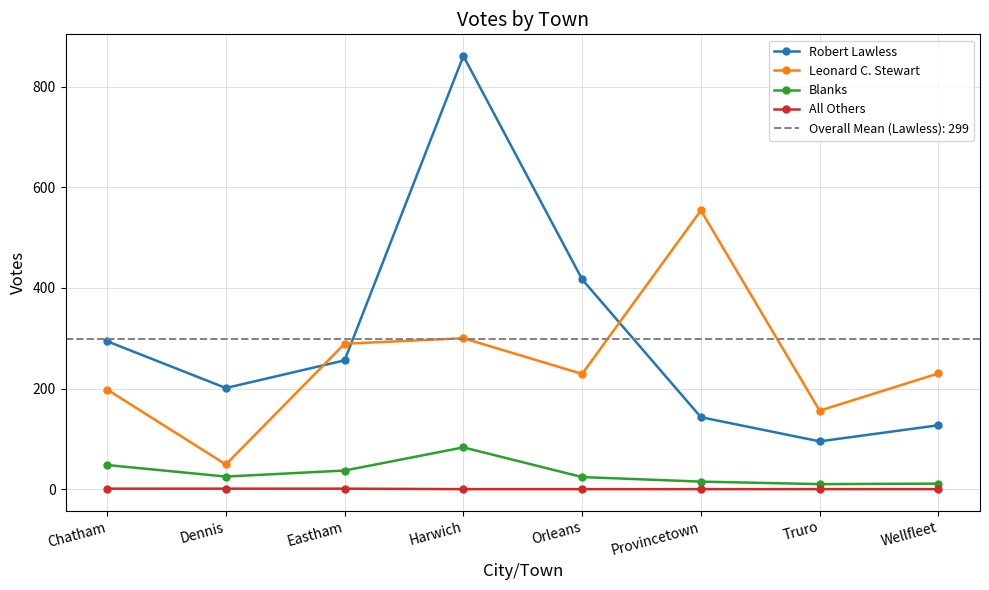

Does the chart display data point markers on the line(s)?

Yes